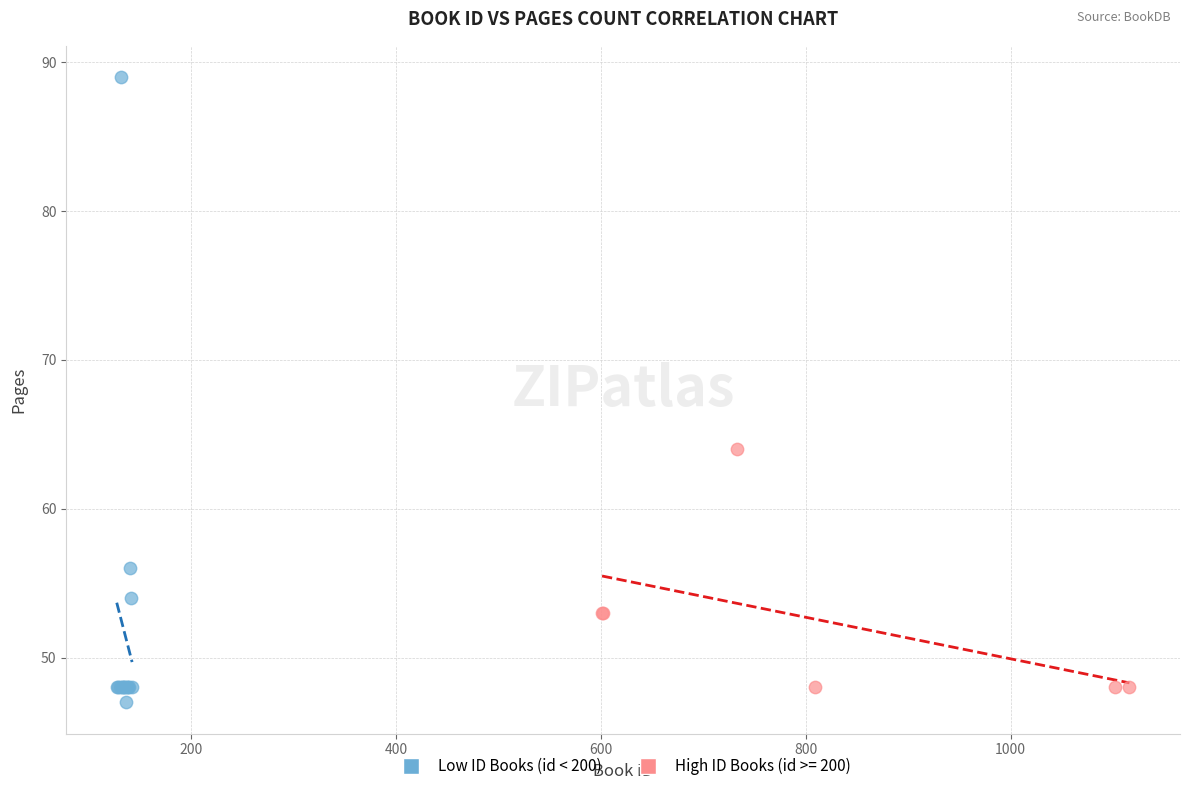

Which series has the largest Y range (max minus min)?

Low ID Books (id < 200)